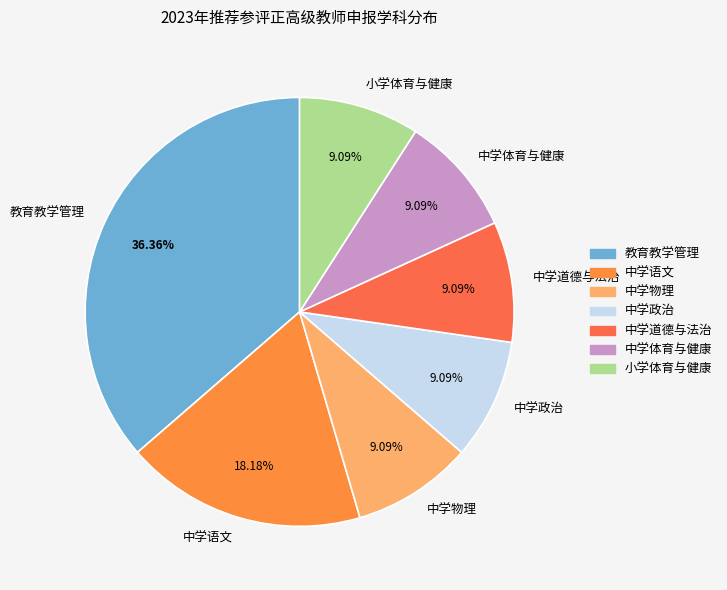

Is the sum of 中学语文 and 中学体育与健康 greater than half?

No